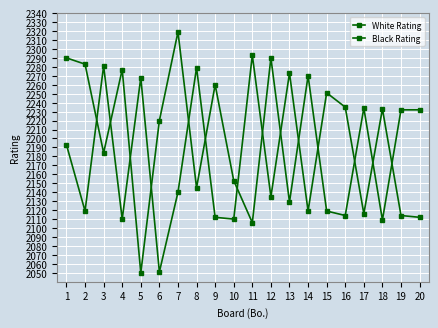

Rank the series at 18 from highest to lowest value.

White Rating, Black Rating